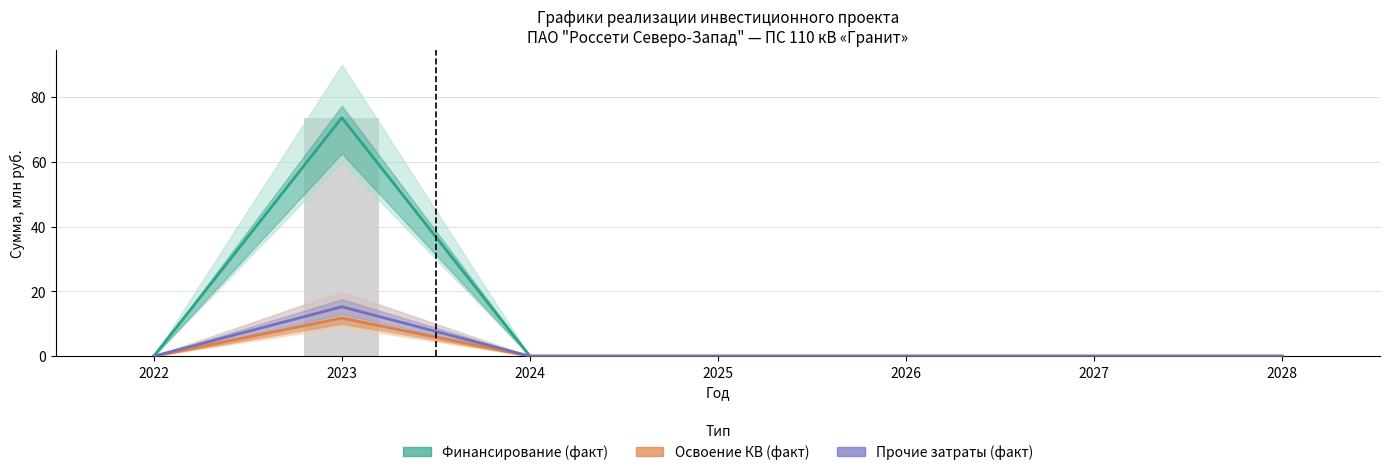

What is the sum of all Освоение КВ (факт) values?

11.8